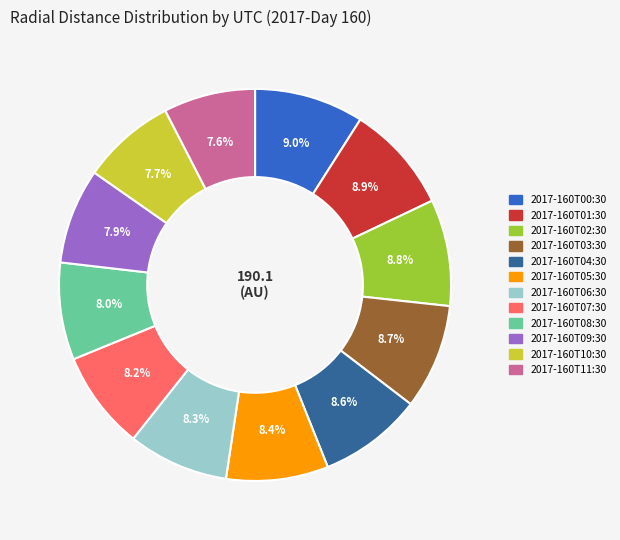

Does 2017-160T09:30 represent more than half of the total?

No